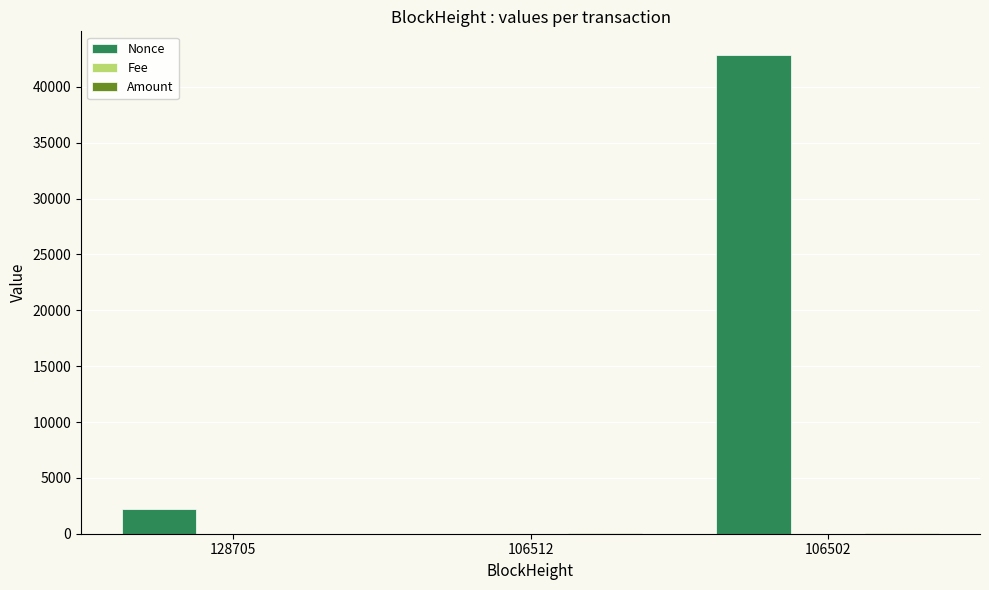

The value of Nonce at 106502 is 72059.4. True or false?

False